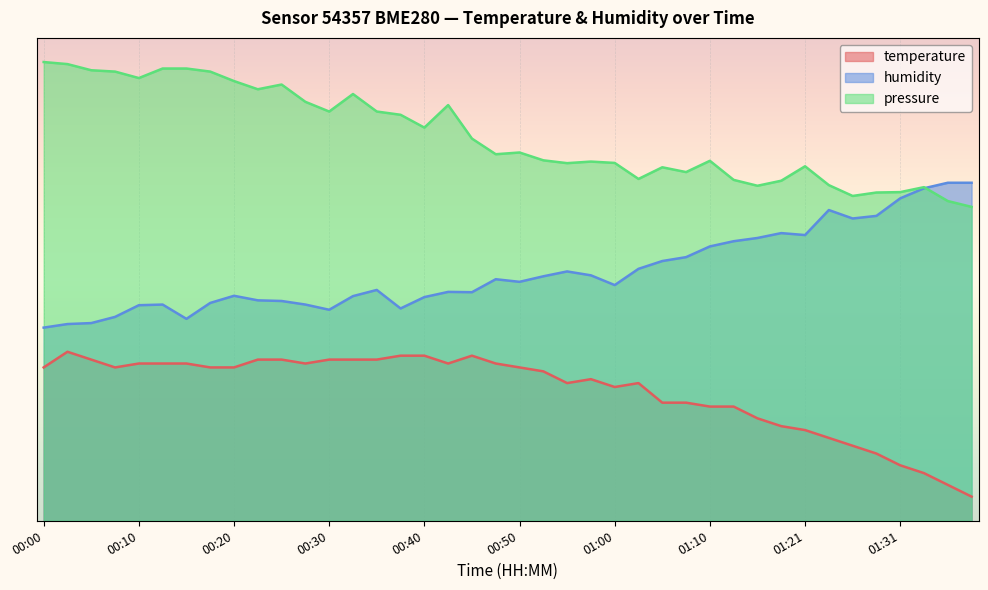

Which has a higher value, 01:26 or 00:40?

00:40